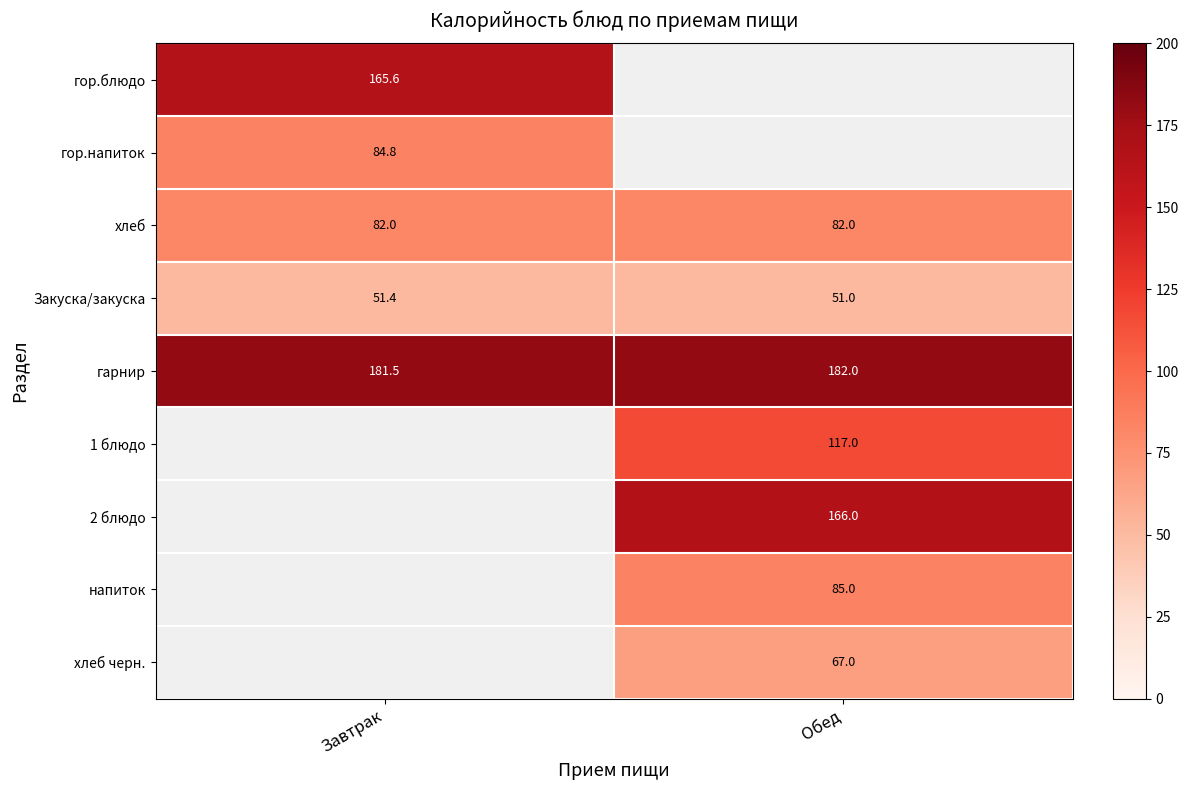

The 1 блюдо series shows 117.0 at Обед. True or false?

True